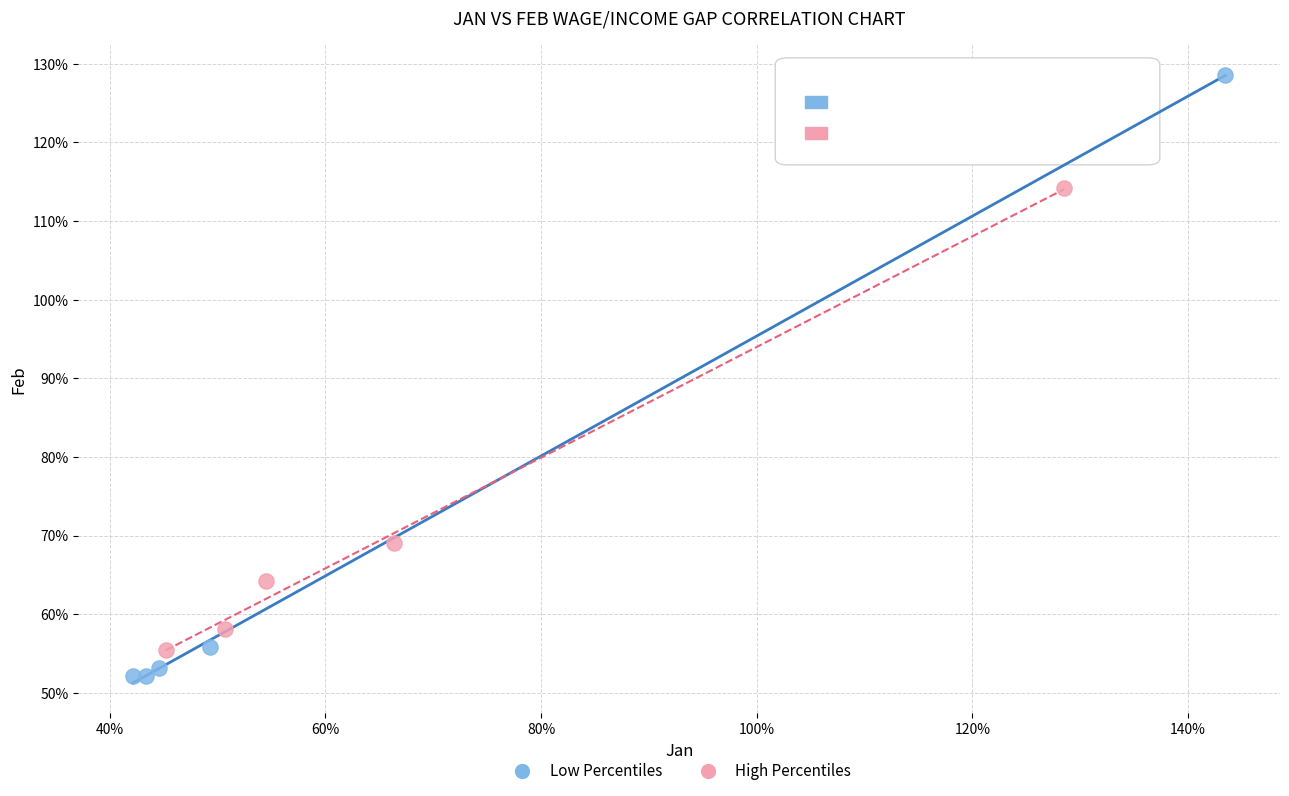

Which series contains the highest Y value?

Low Percentiles